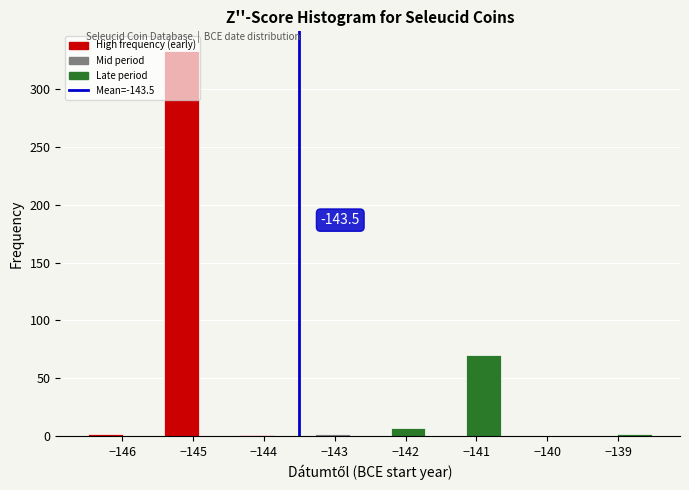

Over which range of the x-axis is the bar tallest?

-145.4 to -144.9